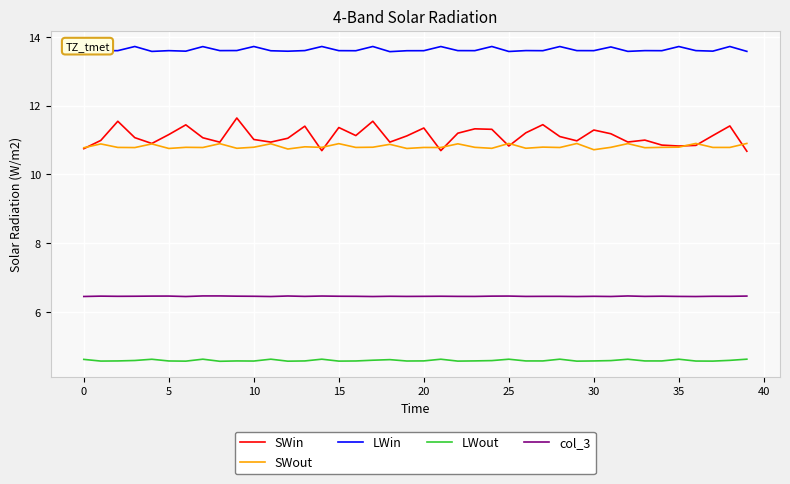

In LWout, how many points are higher than both neighbors (excluding endpoints)?

11